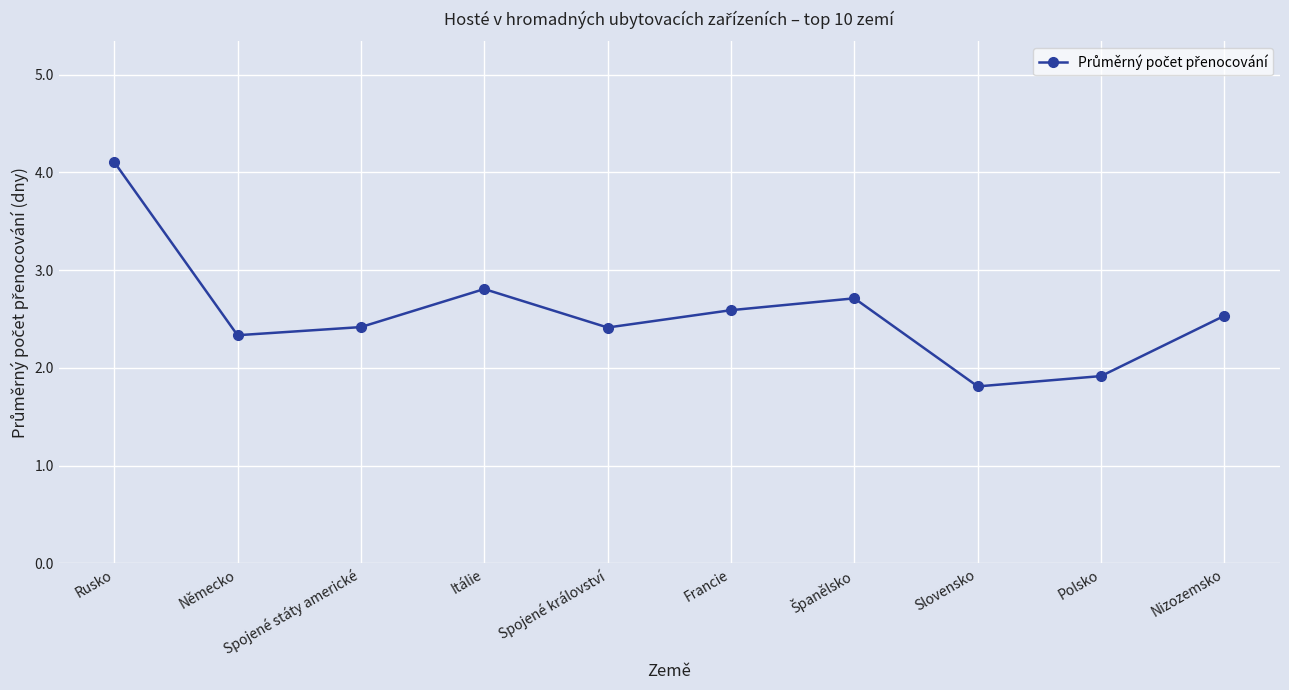

Where is the first local maximum?

Itálie